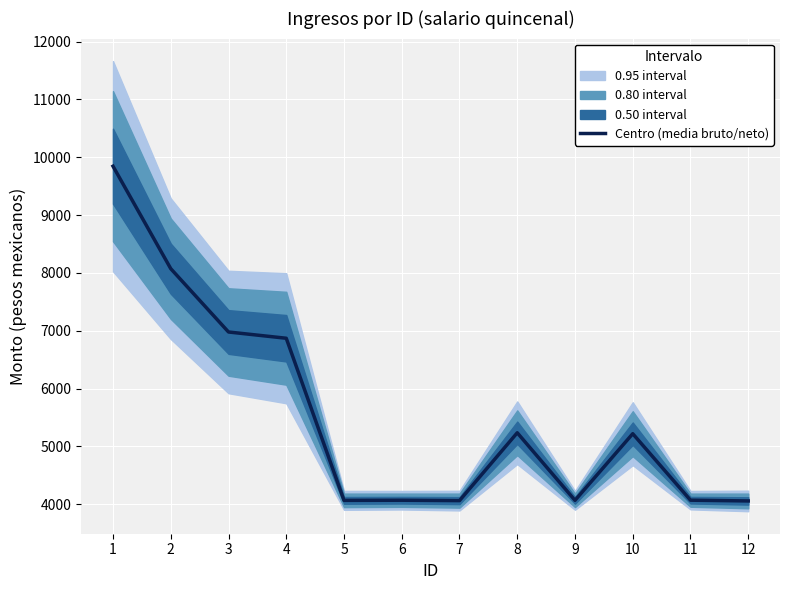

What is the maximum value shown in the chart?

9844.7